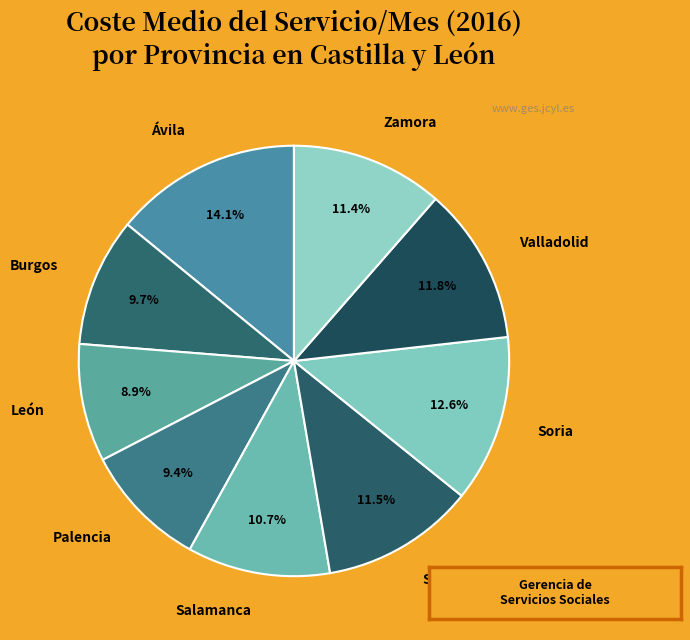

Approximately how many times larger is the value at Salamanca compared to Segovia?

0.9